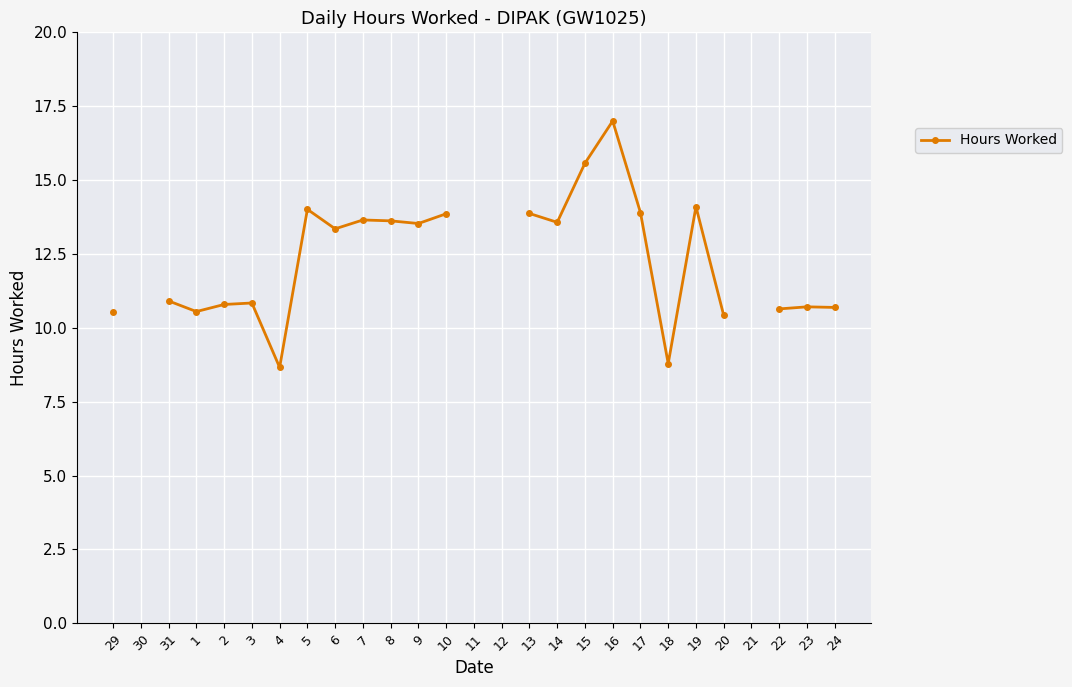

Read the value at 4.

8.7